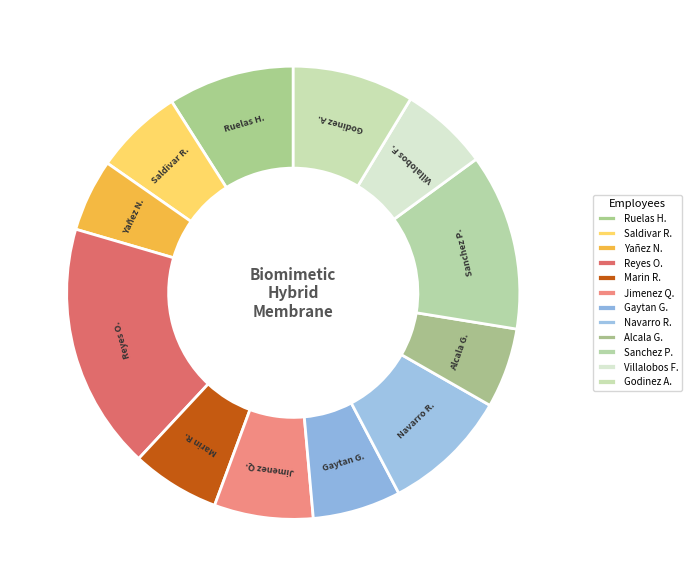

Between Reyes O. and Saldivar R., which is larger?

Reyes O.